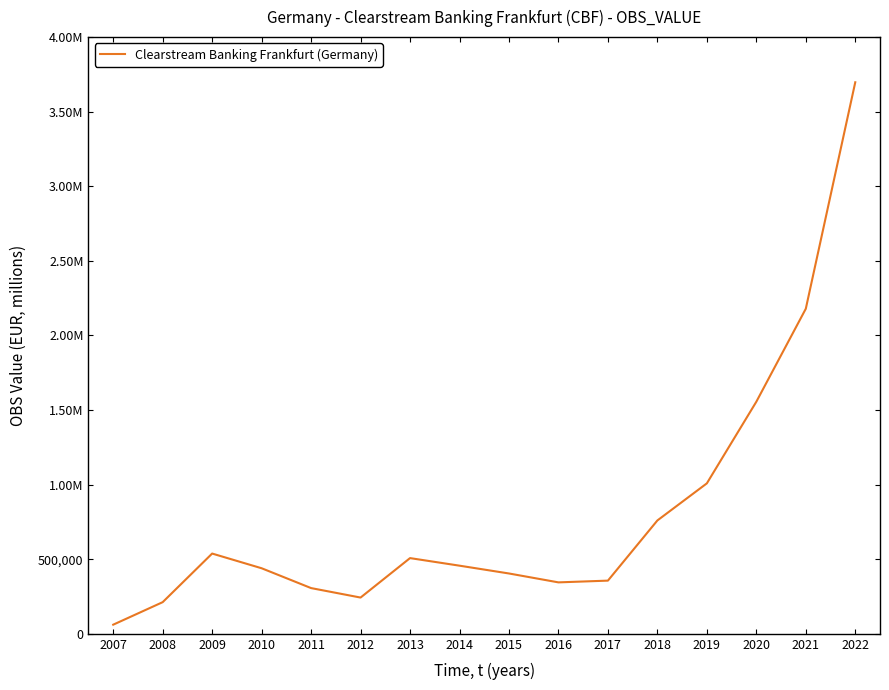

Does the chart have visible grid lines?

No